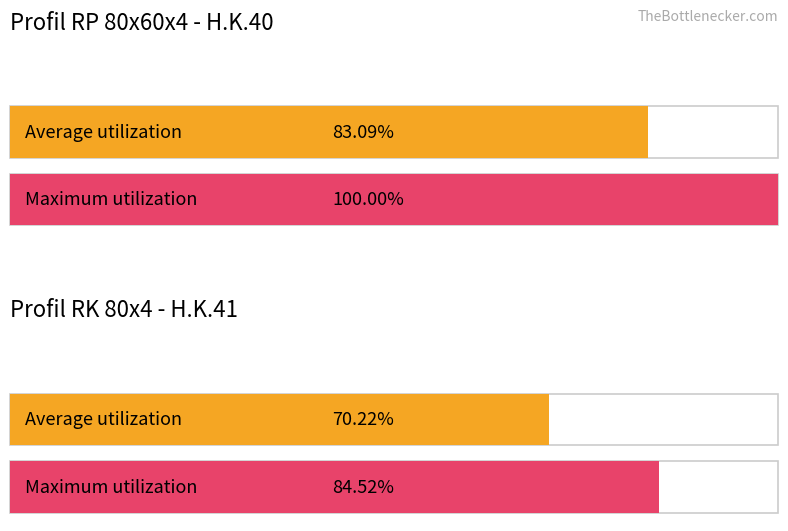

Count the number of data series in this chart.

2